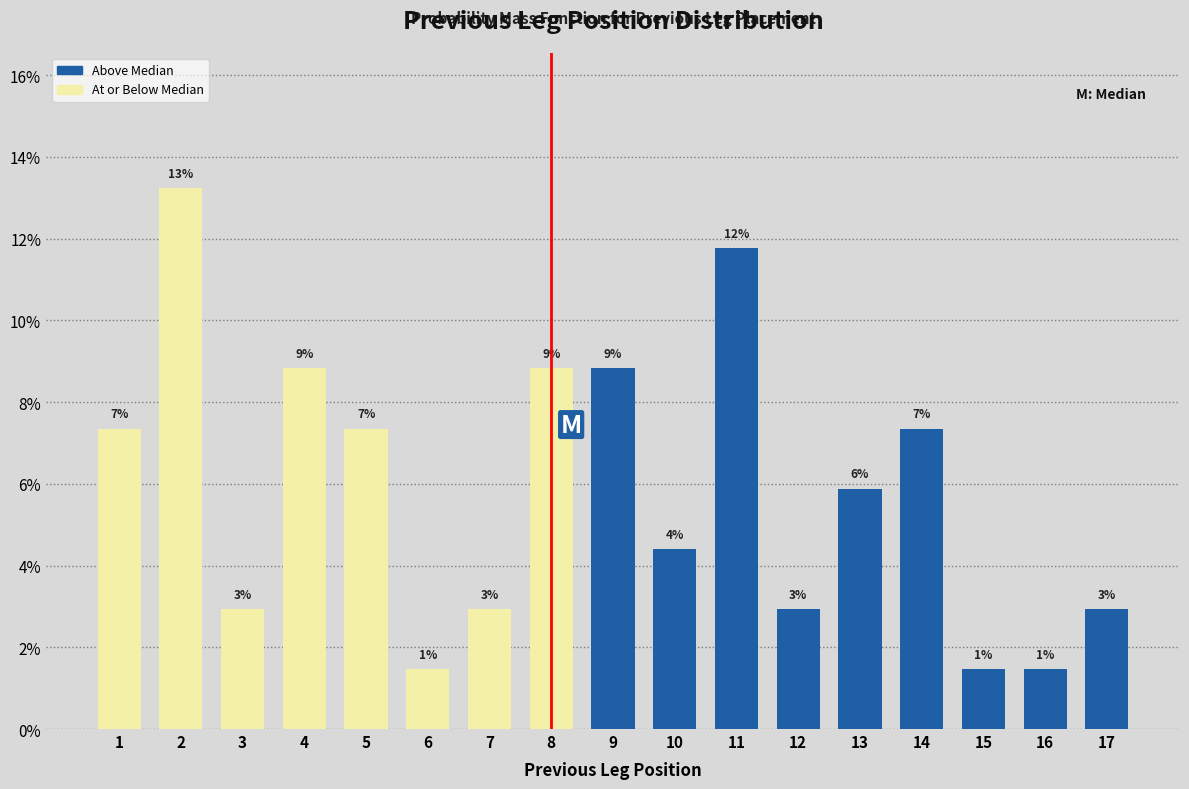

Are the bars horizontal?

No